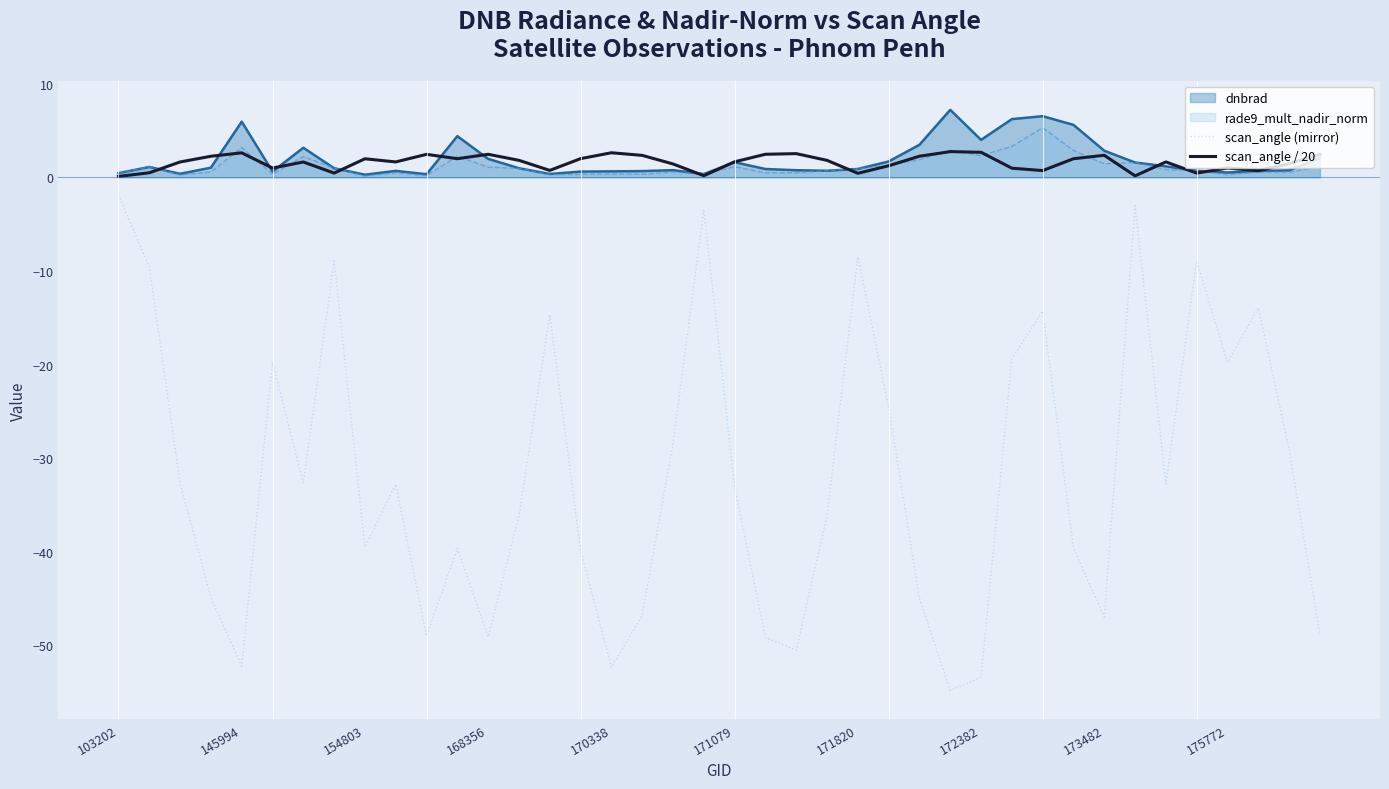

At how many categories does at least one series exceed -25?

40